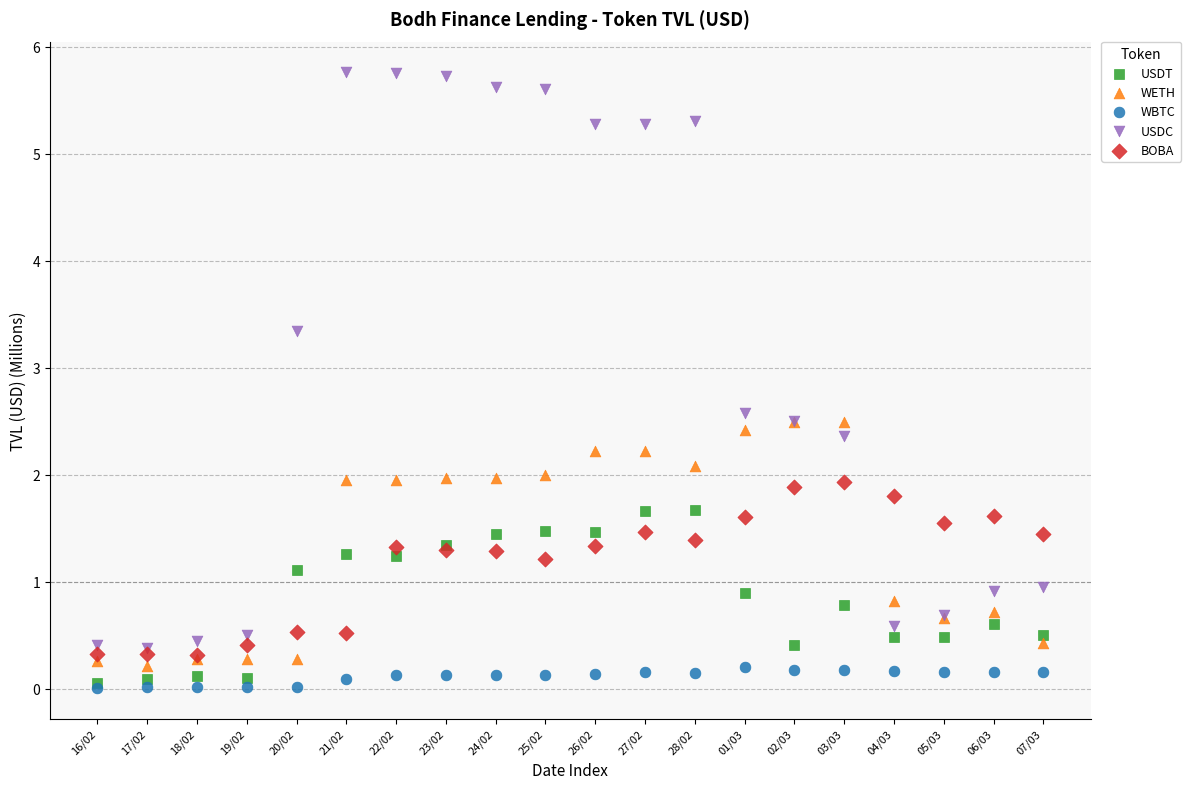

In the USDC series, what Y value is closest to 3?

3.3